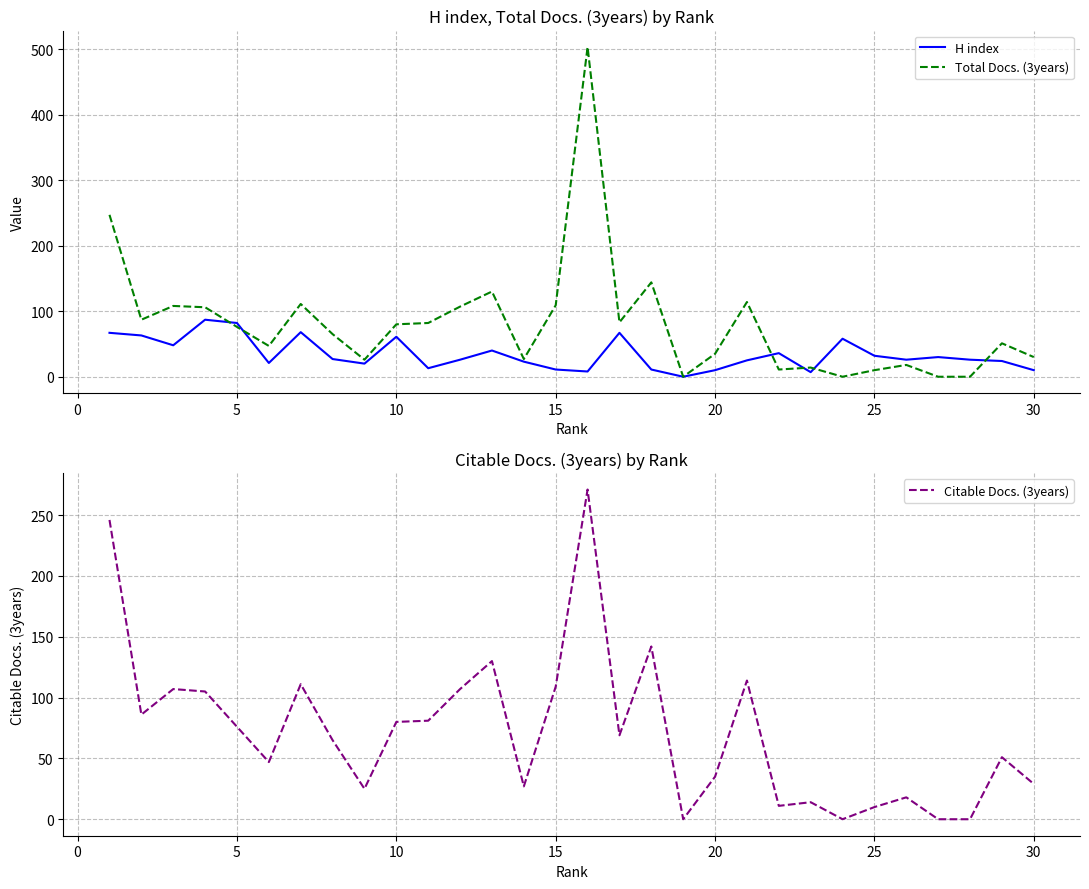

The value of Citable Docs. (3years) at 10 is 21. True or false?

False